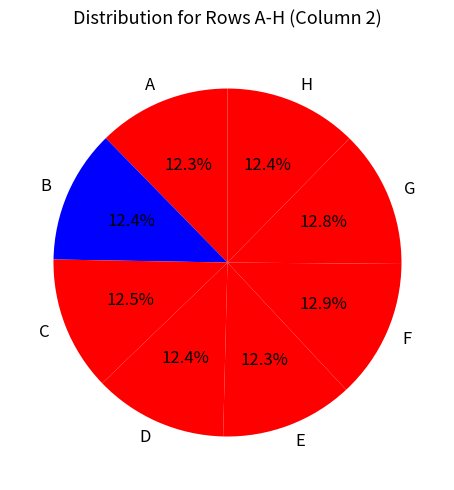

To the nearest percent, what is the difference between the largest and smallest slice percentages?

1%